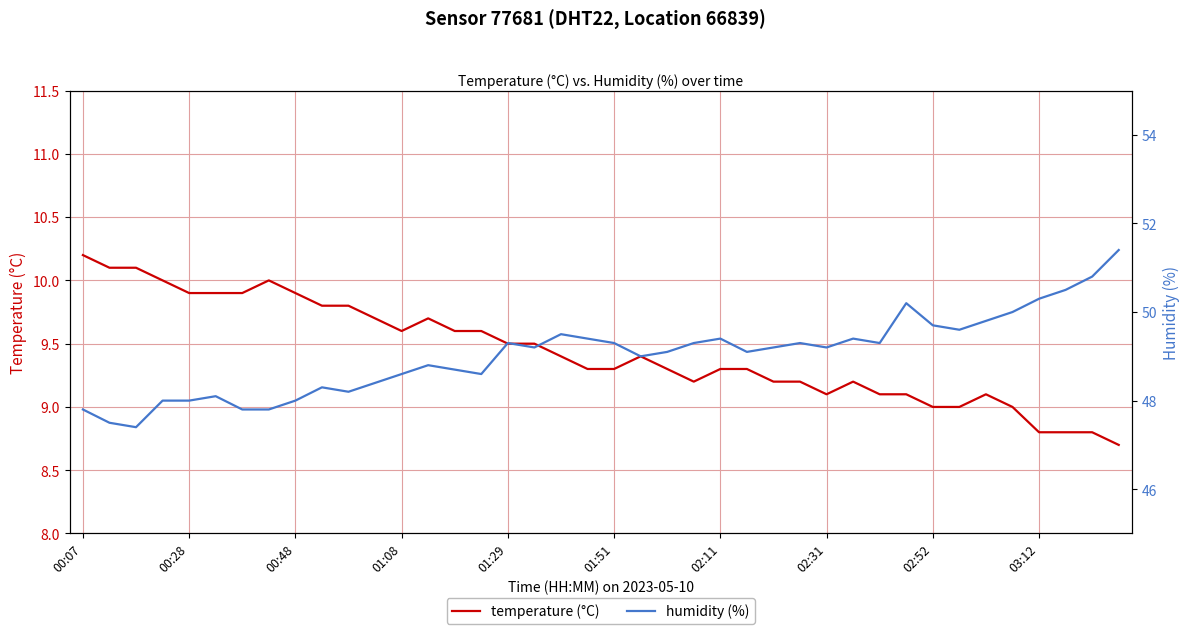

True or false: humidity (%) and temperature (°C) intersect in this chart.

False